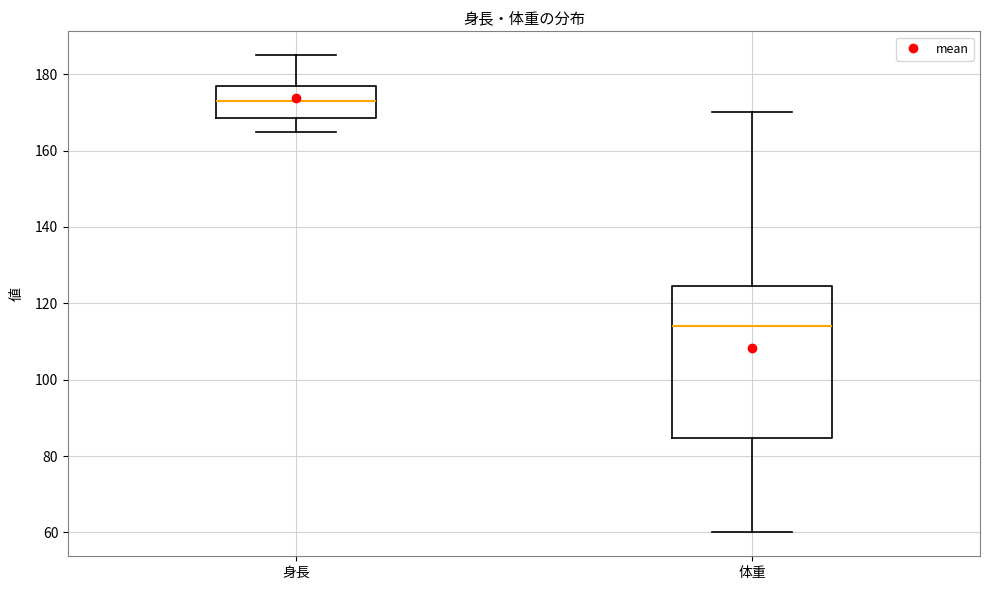

Which box's median line is the highest?

身長